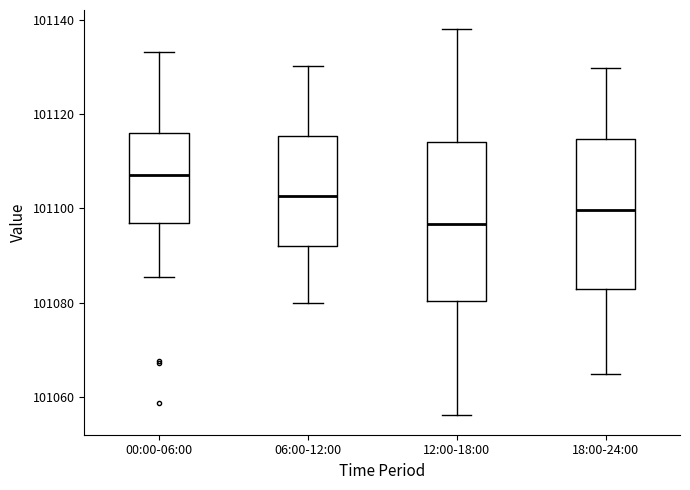

Which box's median line is the highest?

00:00-06:00